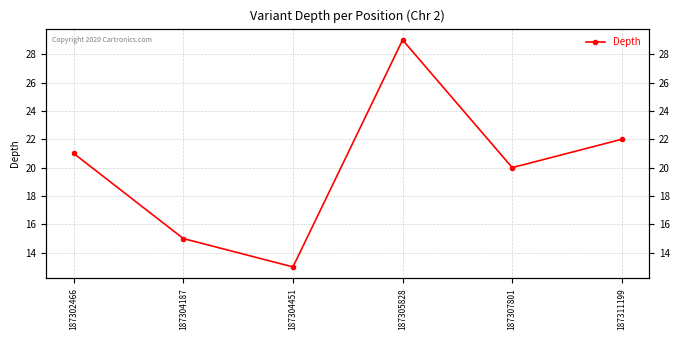

Which label corresponds to the largest value in the chart?

187305828